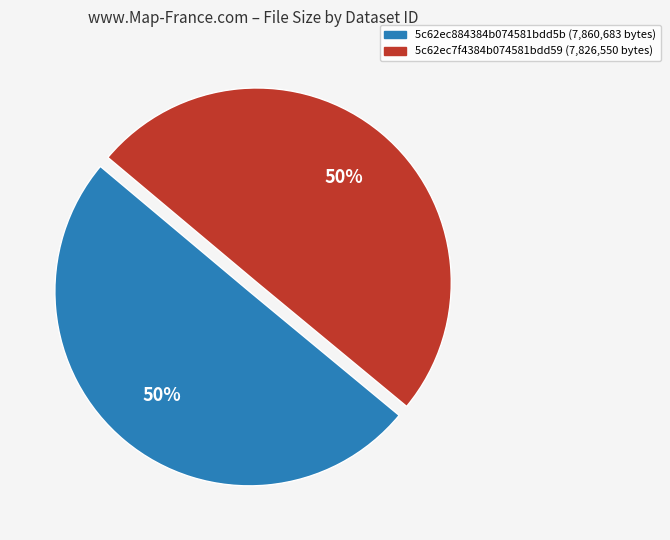

The 5c62ec7f4384b074581bdd59 slice represents 50% of the pie. True or false?

True